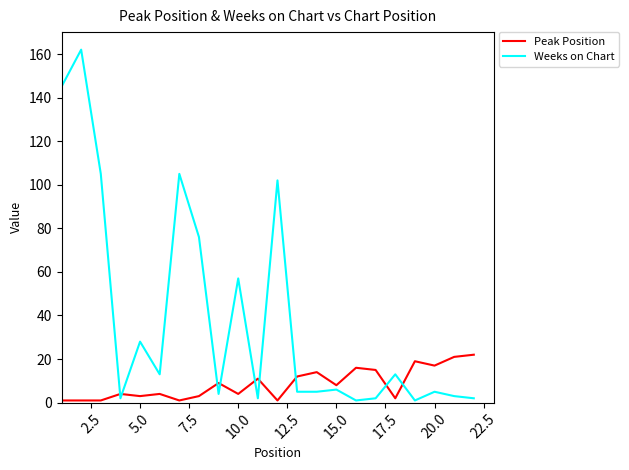

After their last crossing, which series has the higher values: Peak Position or Weeks on Chart?

Peak Position